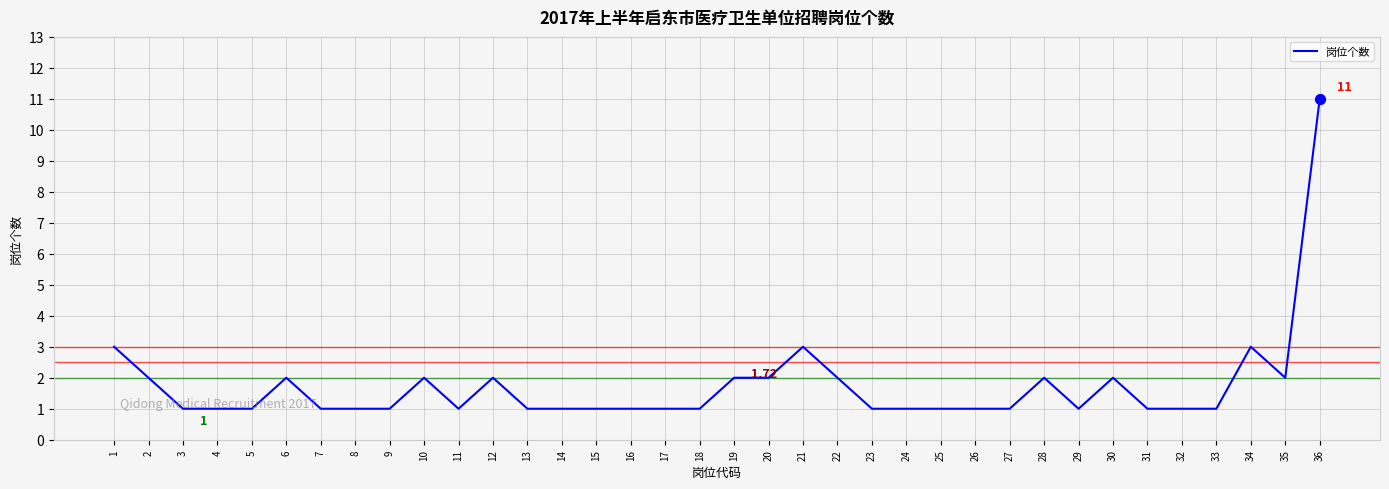

What is the ratio of the value at 32 to the value at 18?

1.0